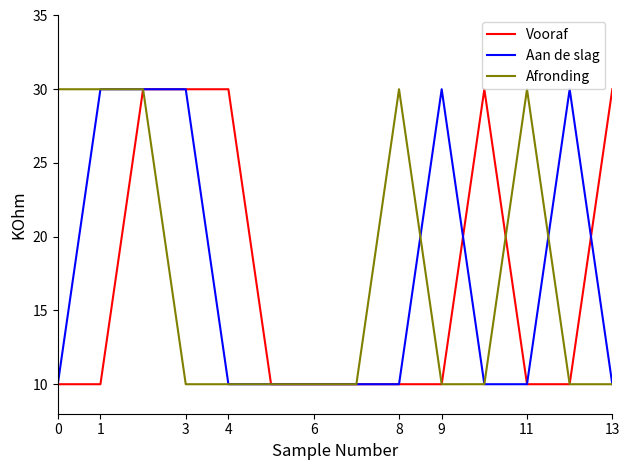

What is the highest value of the Vooraf series?

30.0